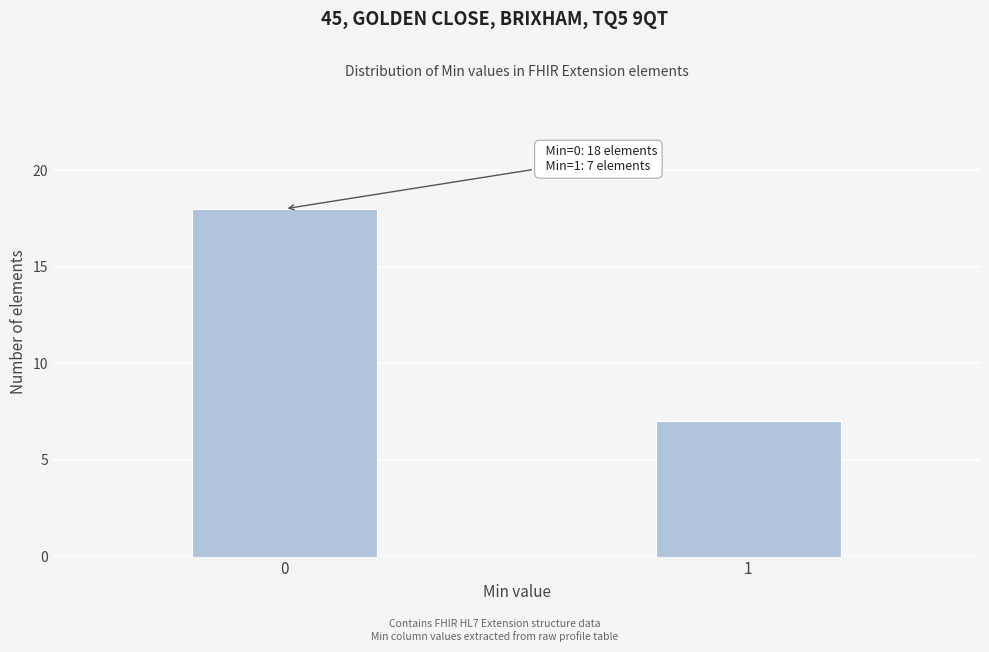

Reading left to right, extract all data points from this chart.

18	7